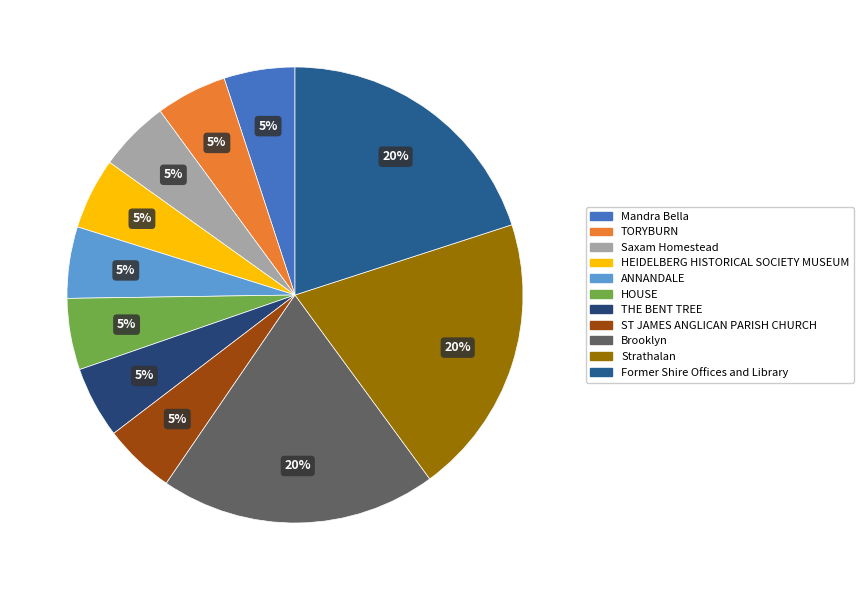

How many segments does this pie chart have?

11